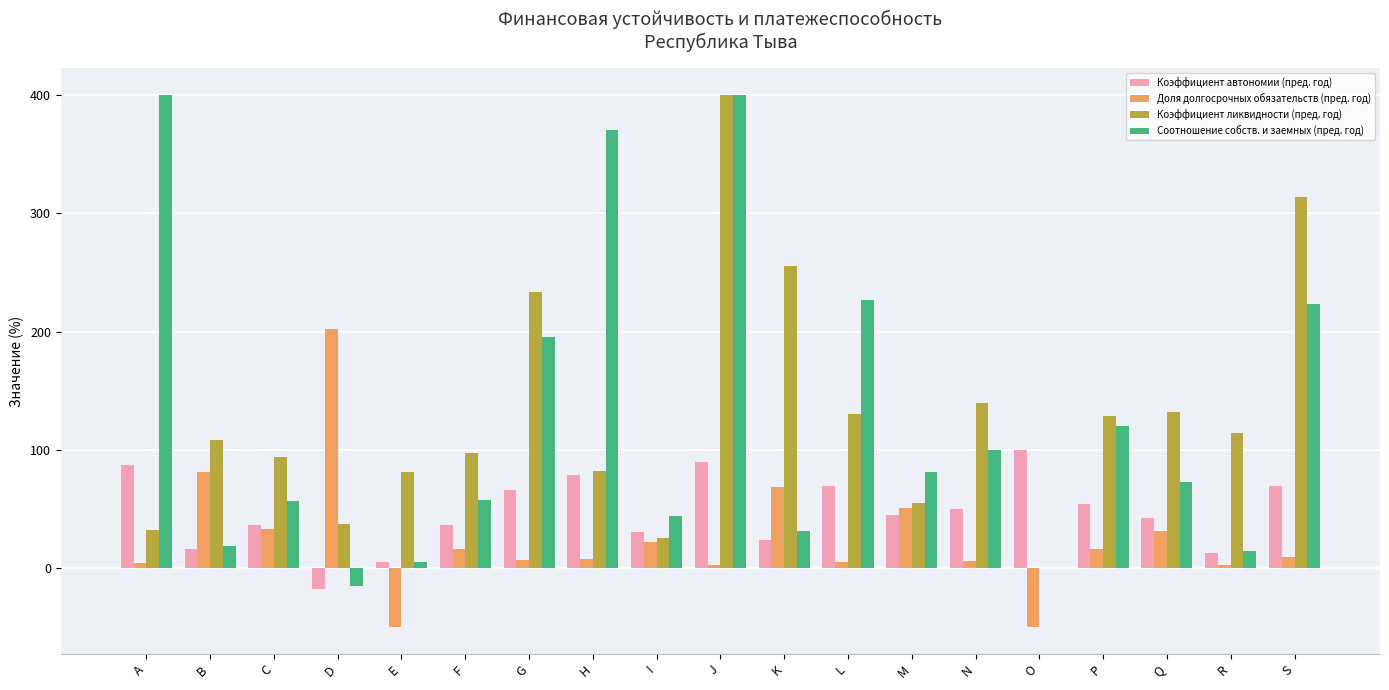

What is the difference between the Коэффициент автономии (пред. год) values at S and F?

32.5